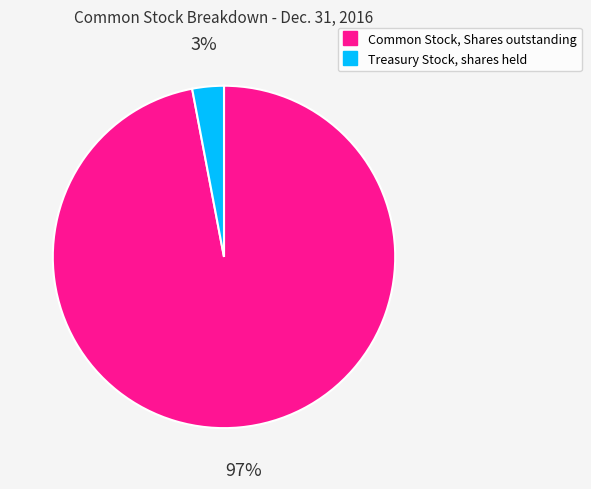

Count the number of slices in the pie.

2